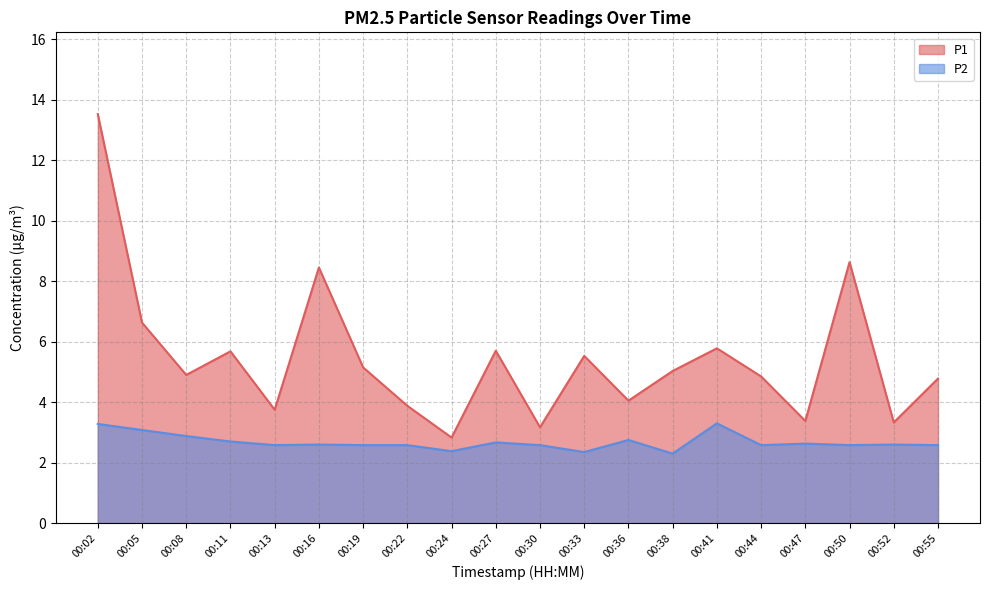

The P2 series shows 2.6 at 00:19. True or false?

True